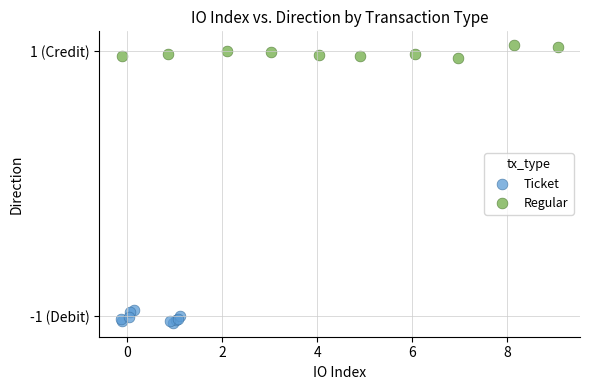

What are all the series names shown in the legend?

Ticket, Regular